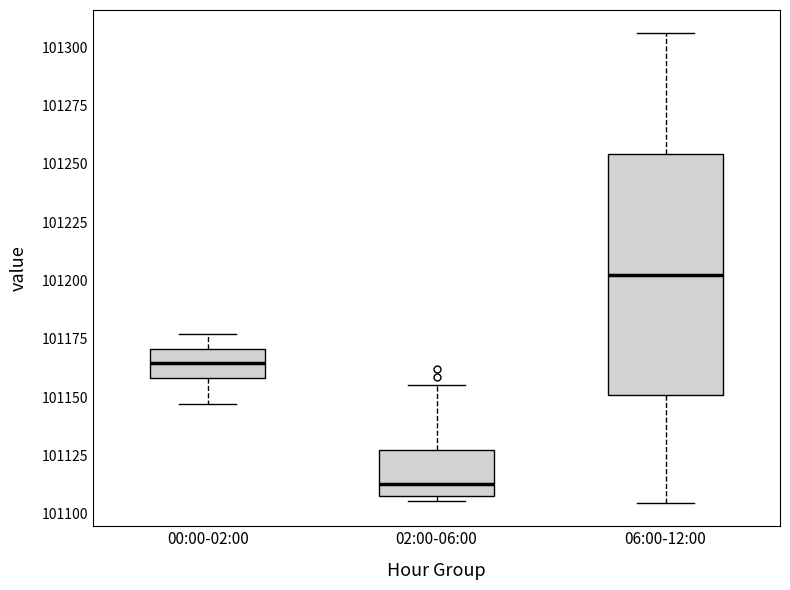

Which box's median line is the highest?

06:00-12:00